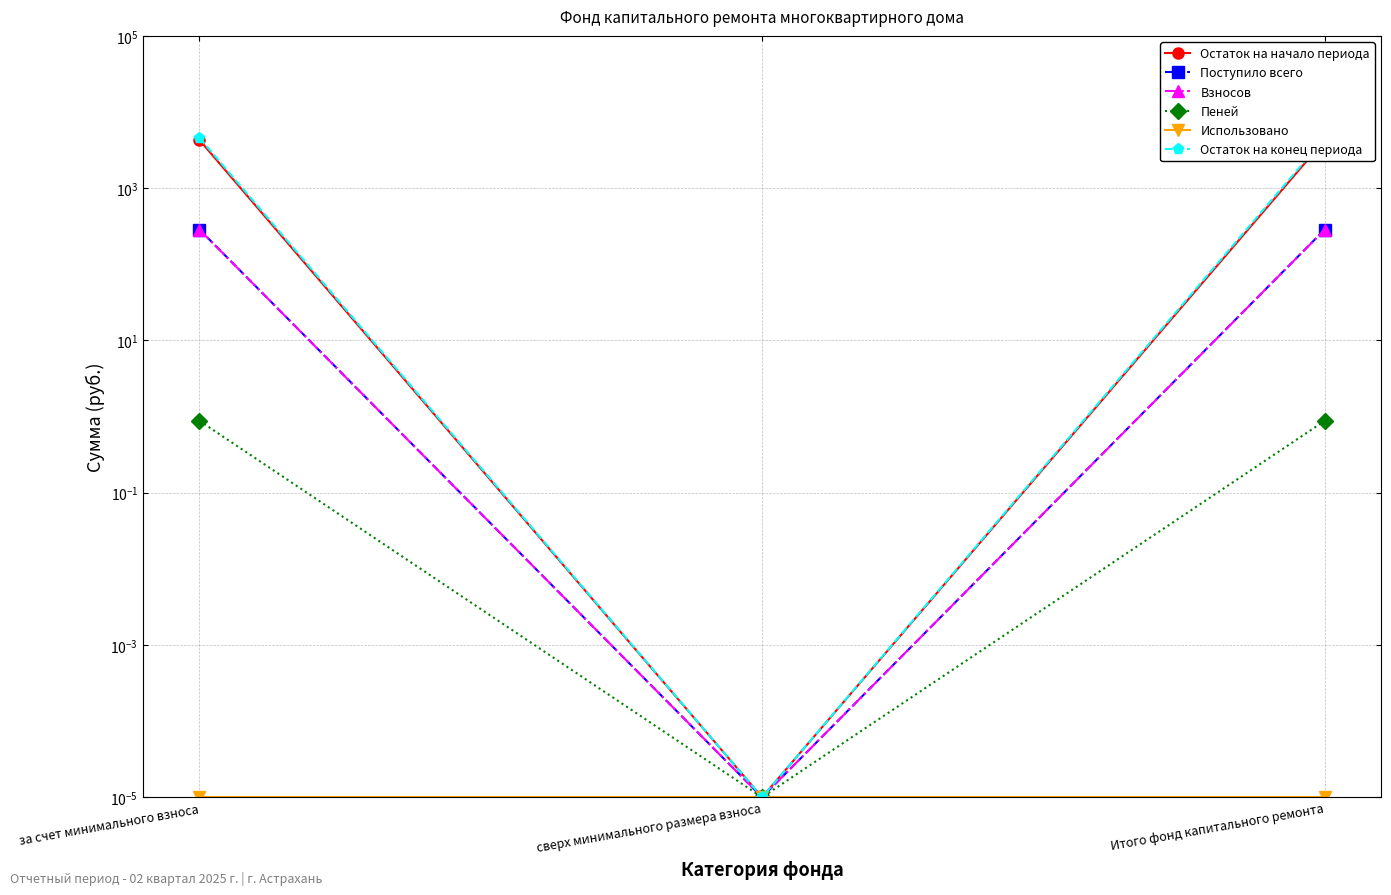

Does the chart display data point markers on the line(s)?

Yes